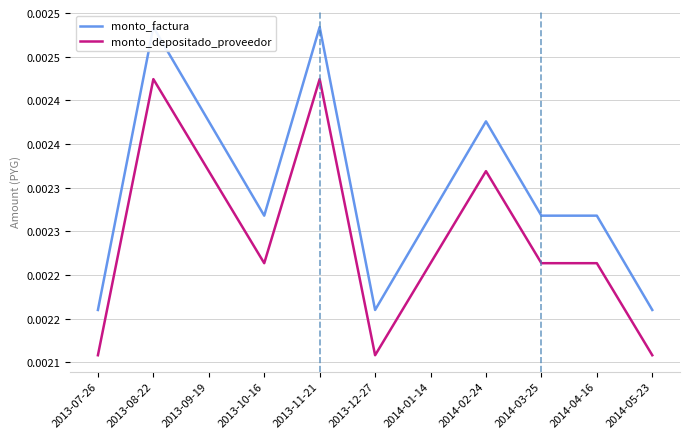

What is the label of the 2nd point from the right?

2014-04-16